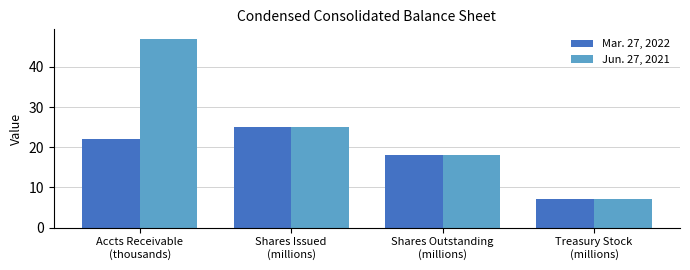

Rank the series by their maximum value, from highest to lowest.

Jun. 27, 2021, Mar. 27, 2022